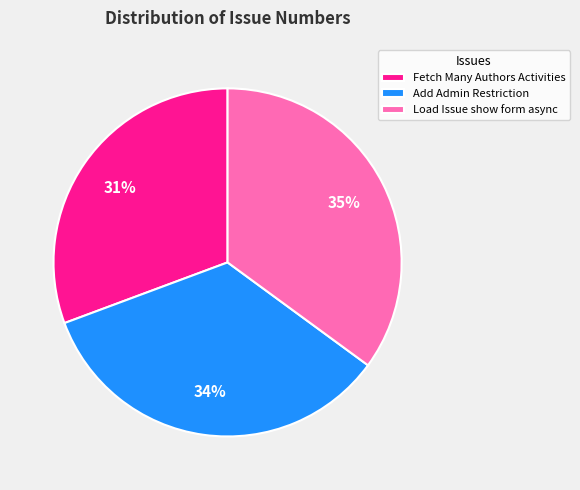

Which slice is the largest?

Load Issue show form async